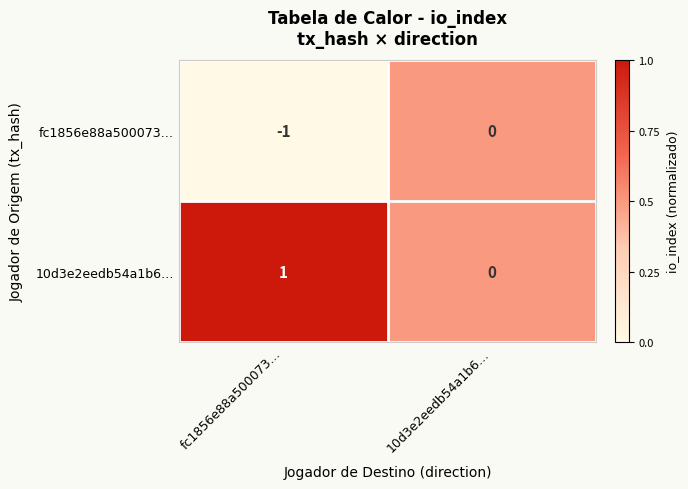

Reading left to right, what are all the values shown in this chart?

fc1856e88a500073…: -1	0
10d3e2eedb54a1b6…: 1	0